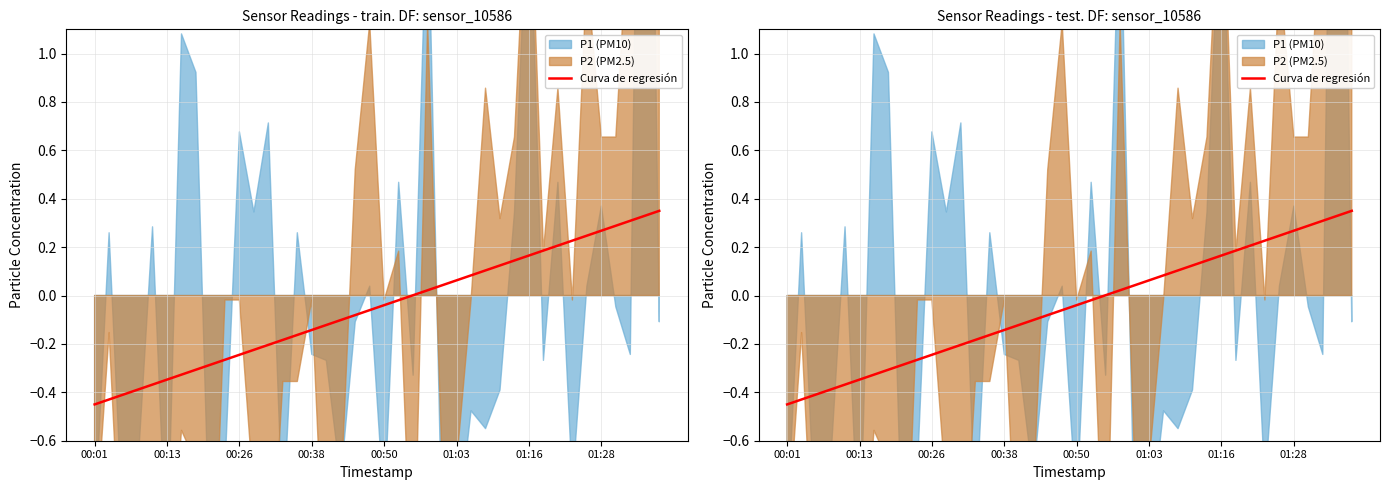

How many lines are shown in the chart?

1